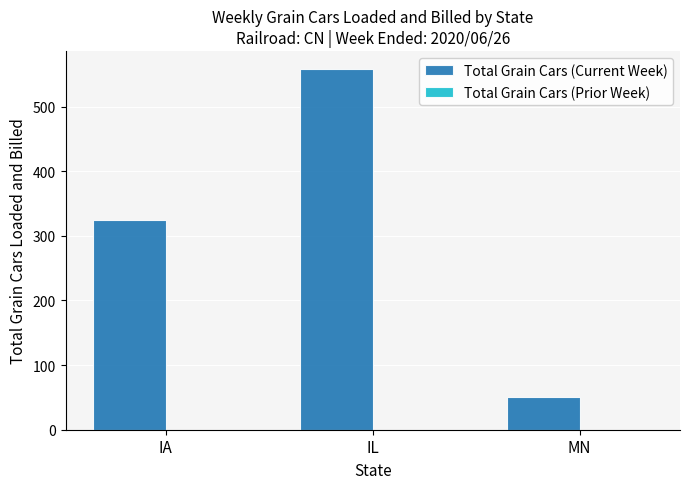

How many data points does each series have?

3